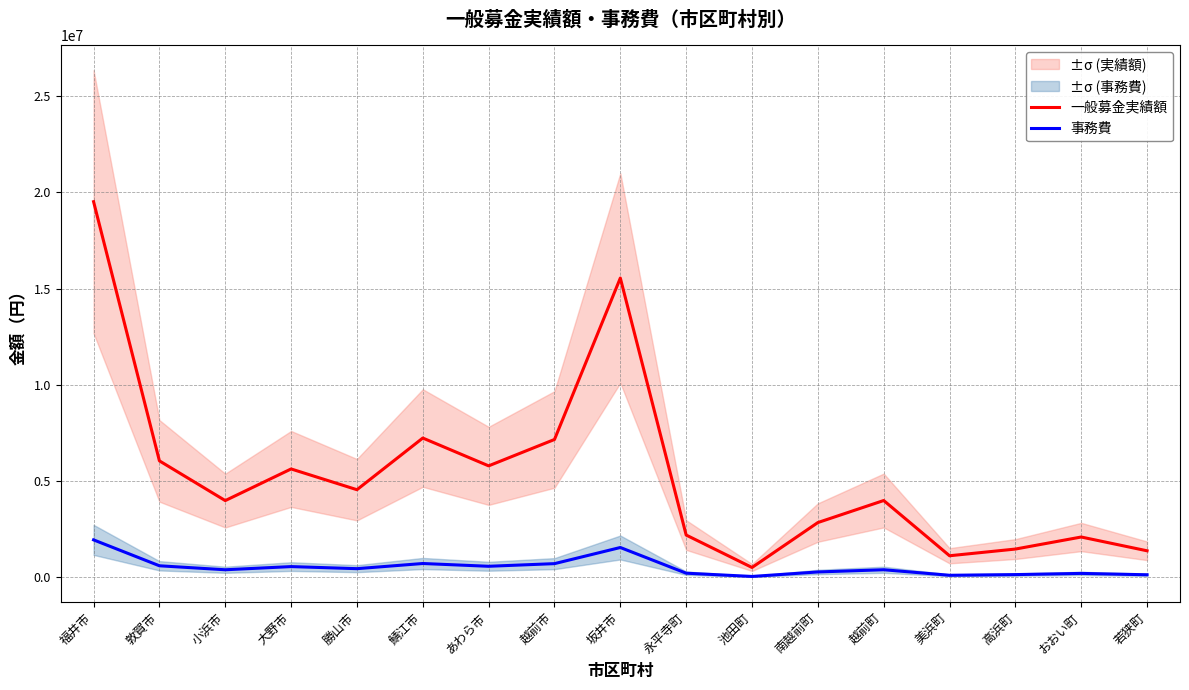

What is the total value across all series at 鯖江市?

7960336